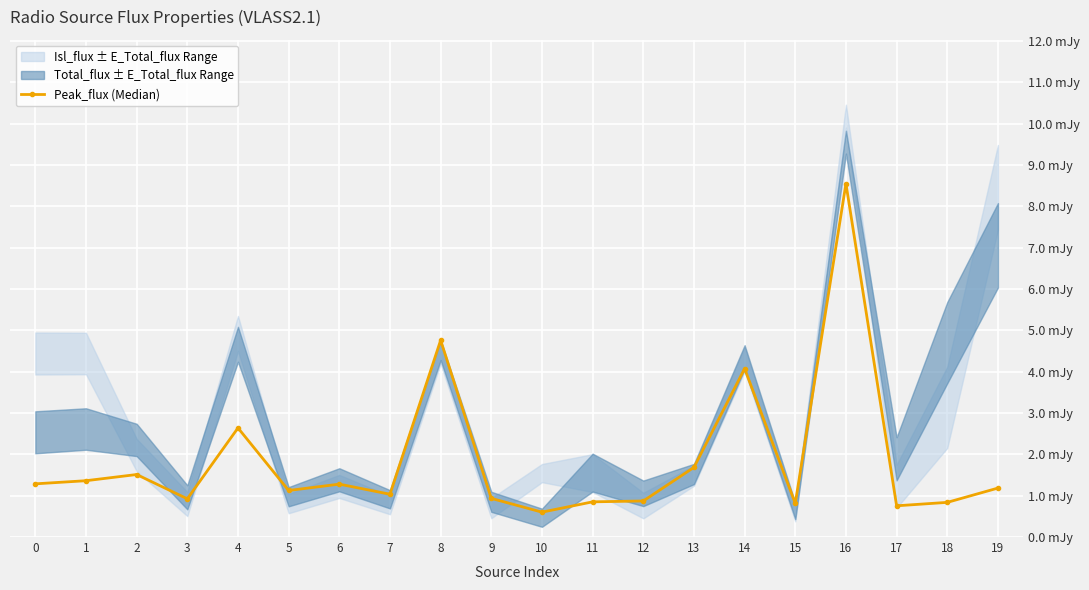

True or false: the data shows 0.4 at 5.

False